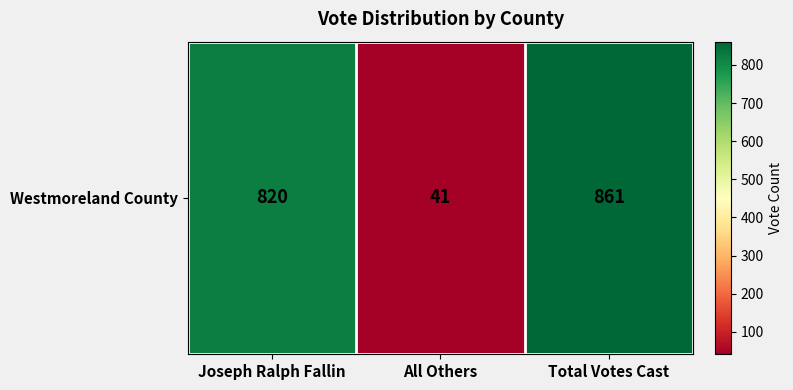

Where does the data first go above 820?

Total Votes Cast